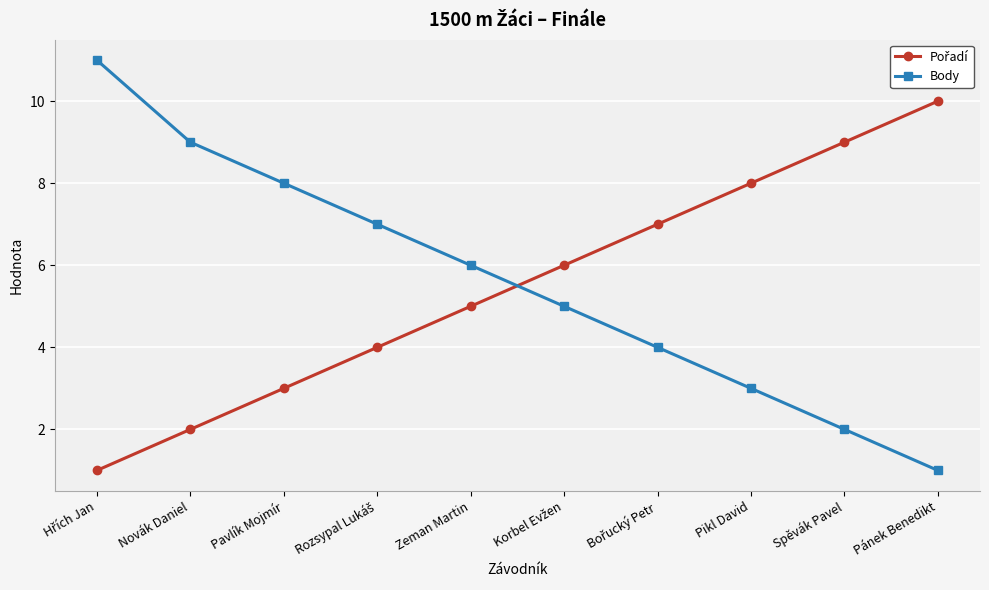

Which series has the widest spread of values?

Body